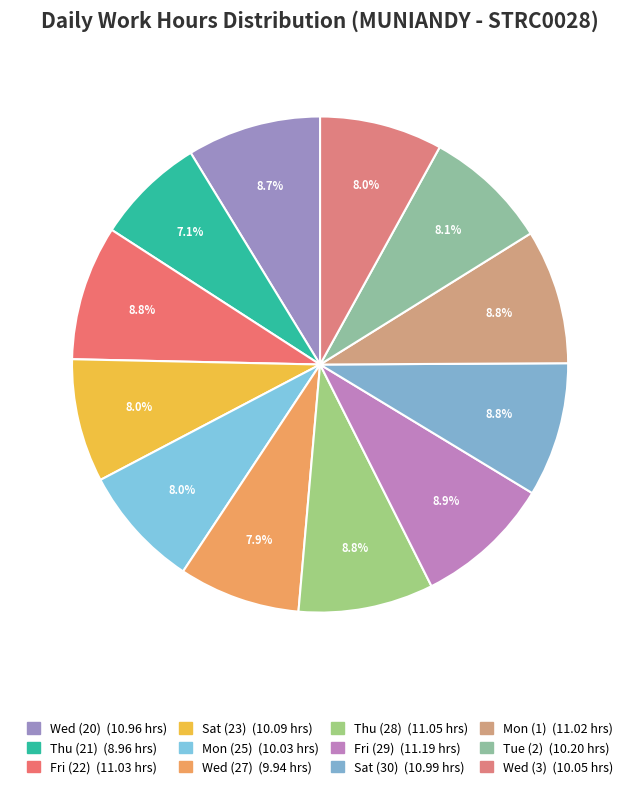

To the nearest percent, what portion does Wed (20) represent?

9%